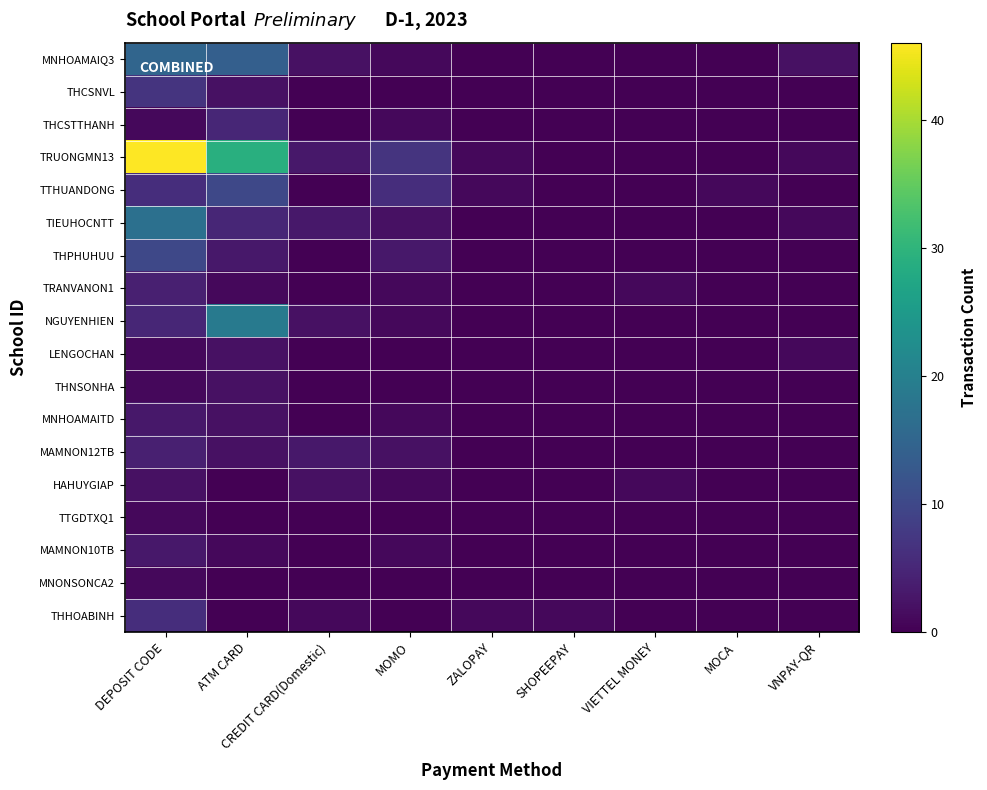

At SHOPEEPAY, list the series in order from largest to smallest.

THHOABINH, MNHOAMAIQ3, THCSNVL, THCSTTHANH, TRUONGMN13, TTHUANDONG, TIEUHOCNTT, THPHUHUU, TRANVANON1, NGUYENHIEN, LENGOCHAN, THNSONHA, MNHOAMAITD, MAMNON12TB, HAHUYGIAP, TTGDTXQ1, MAMNON10TB, MNONSONCA2